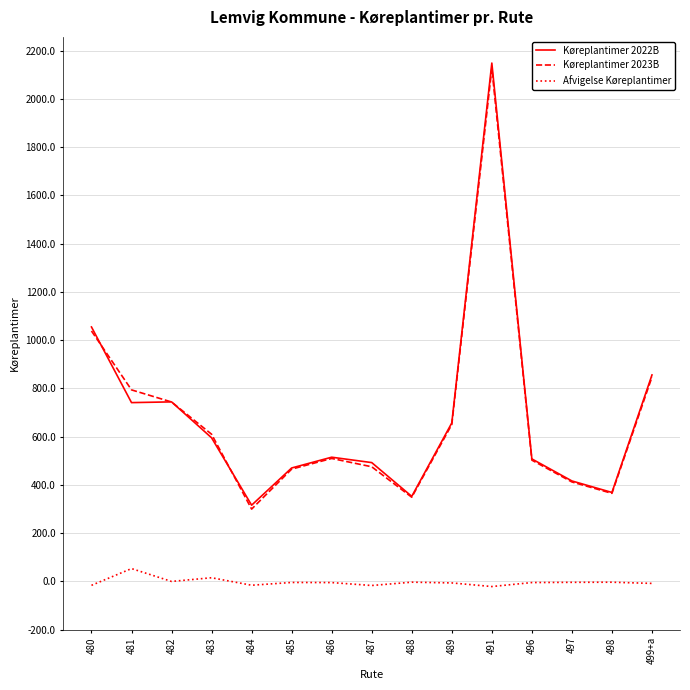

The value of Køreplantimer 2022B at 480 is 554.7. True or false?

False